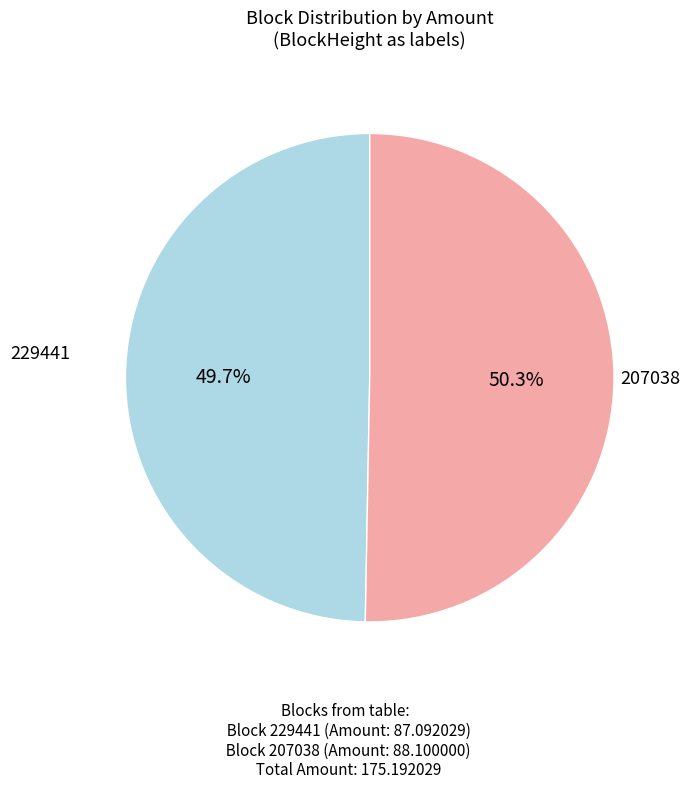

Rank the categories by value from highest to lowest.

207038, 229441